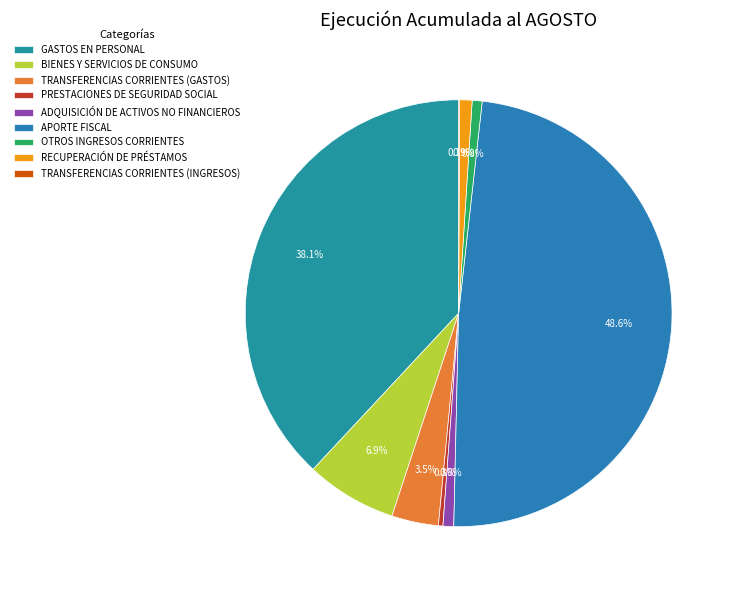

Is it true that APORTE FISCAL is 42% of the pie?

False